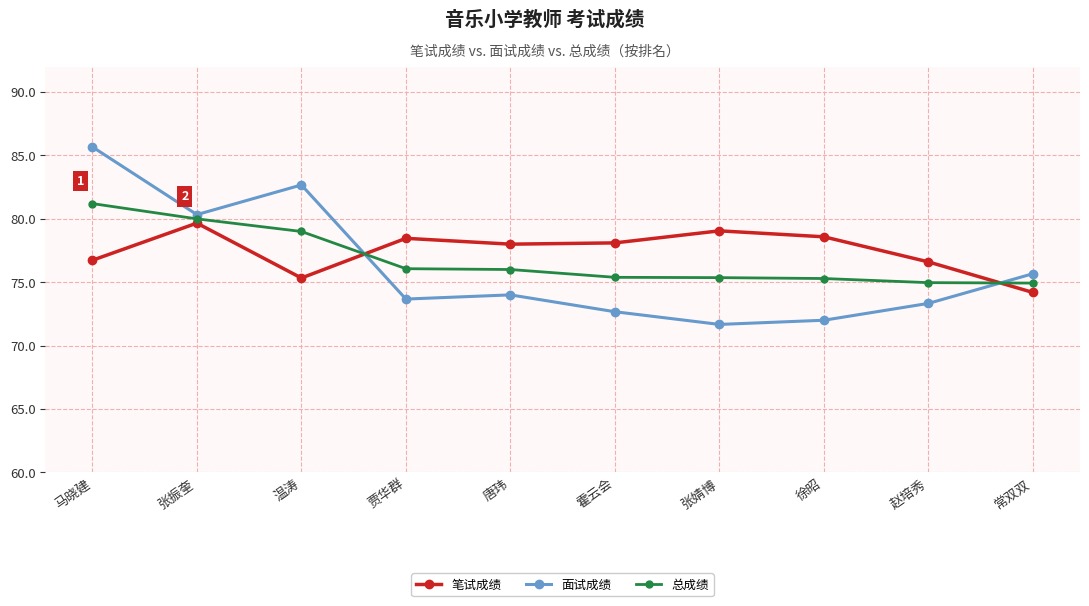

The value of 总成绩 at 张婧博 is 112.9. True or false?

False